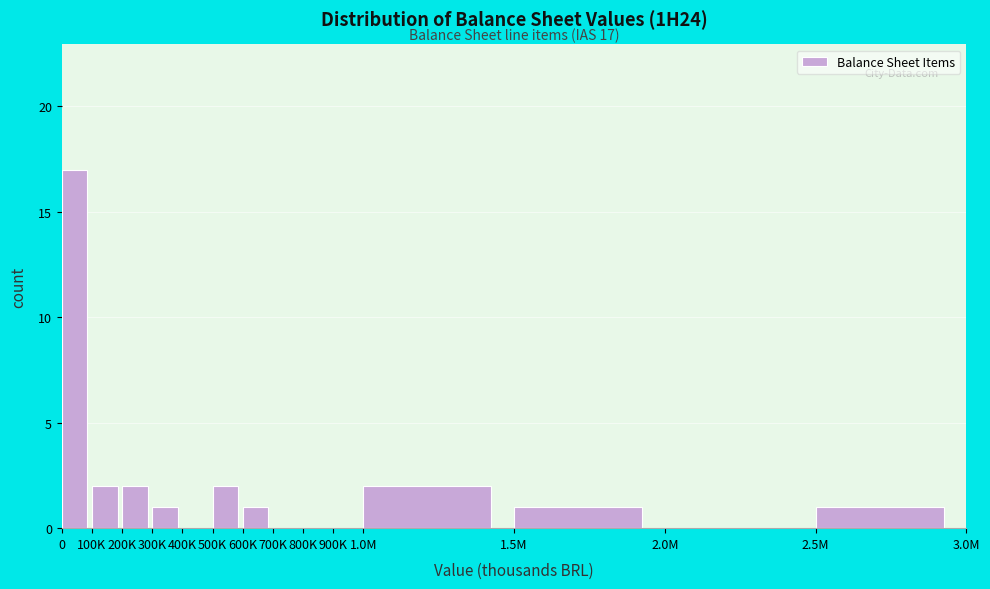

Reading left to right, transcribe all the data shown in this chart.

0=17	100K=2	200K=2	300K=1	400K=0	500K=2	600K=1	700K=0	800K=0	900K=0	1.0M=2	1.5M=1	2.0M=0	2.5M=1